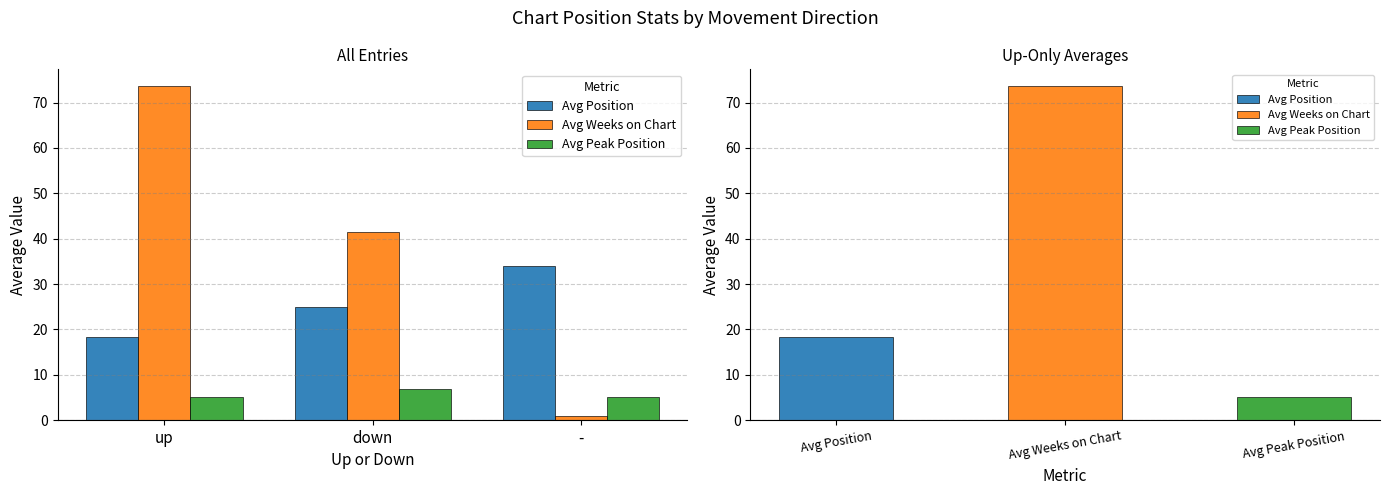

Read the Avg Position value at up.

18.2